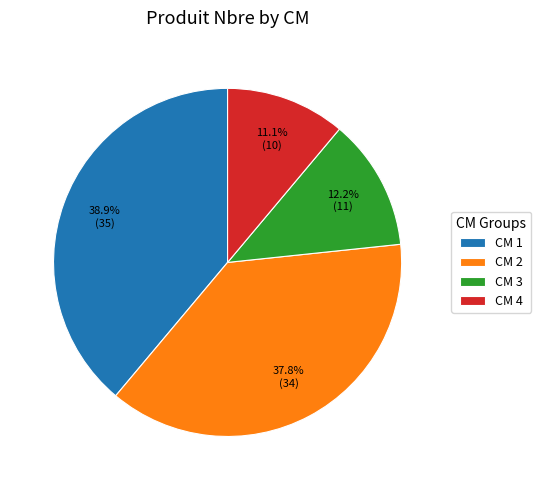

Rank the categories by value from lowest to highest.

CM 4, CM 3, CM 2, CM 1